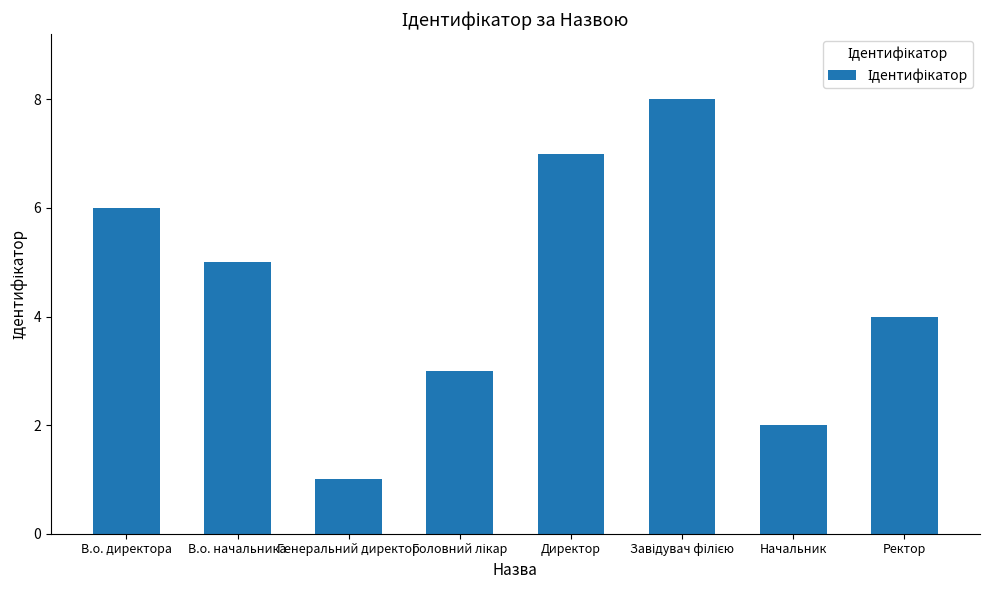

What is the difference between the maximum and minimum values?

7